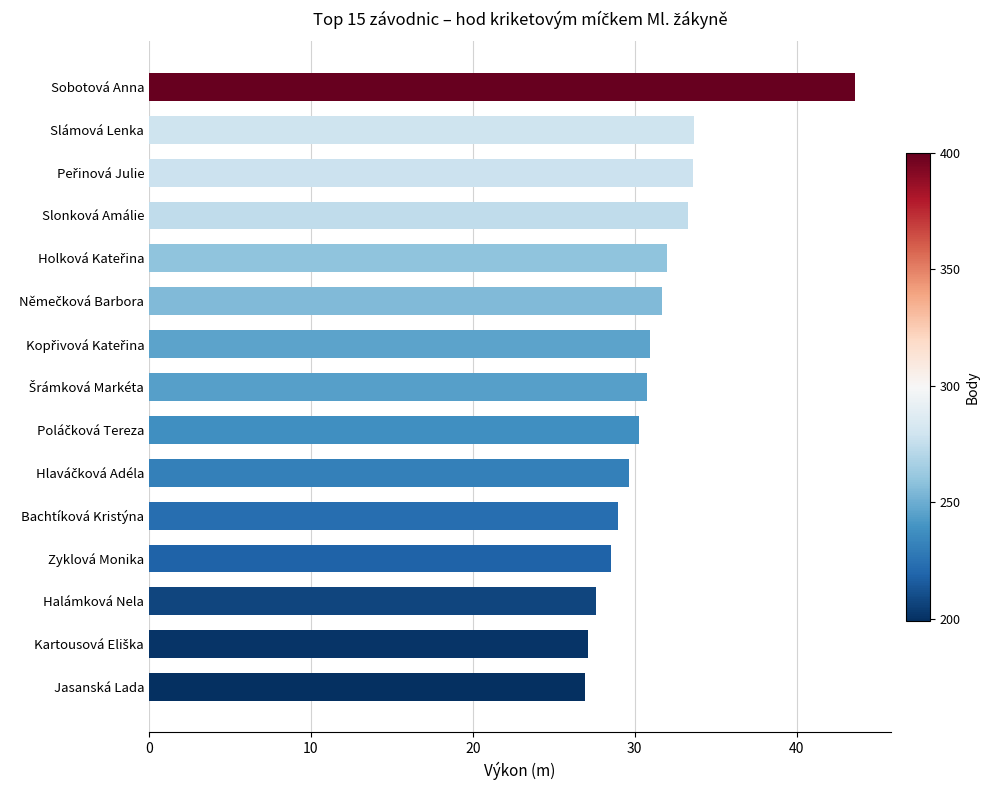

How many values are below 30?

6